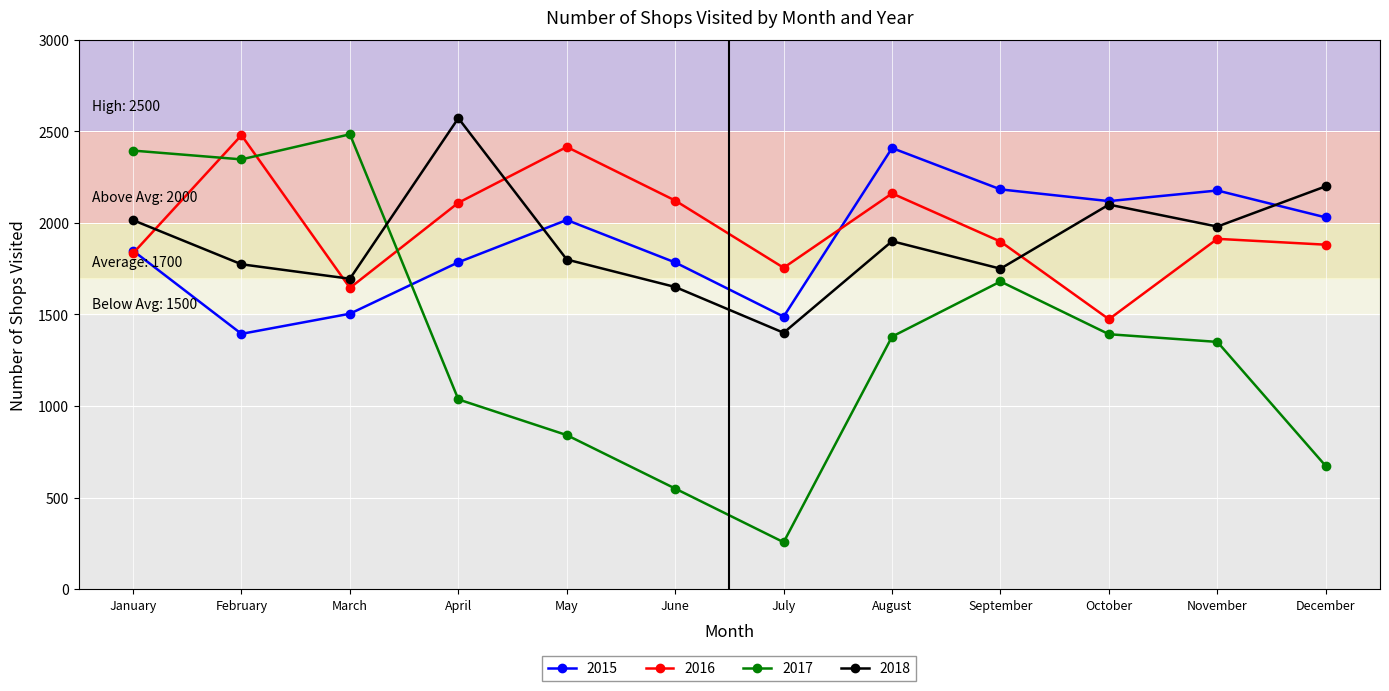

Rank the series at June from highest to lowest value.

2016, 2015, 2018, 2017